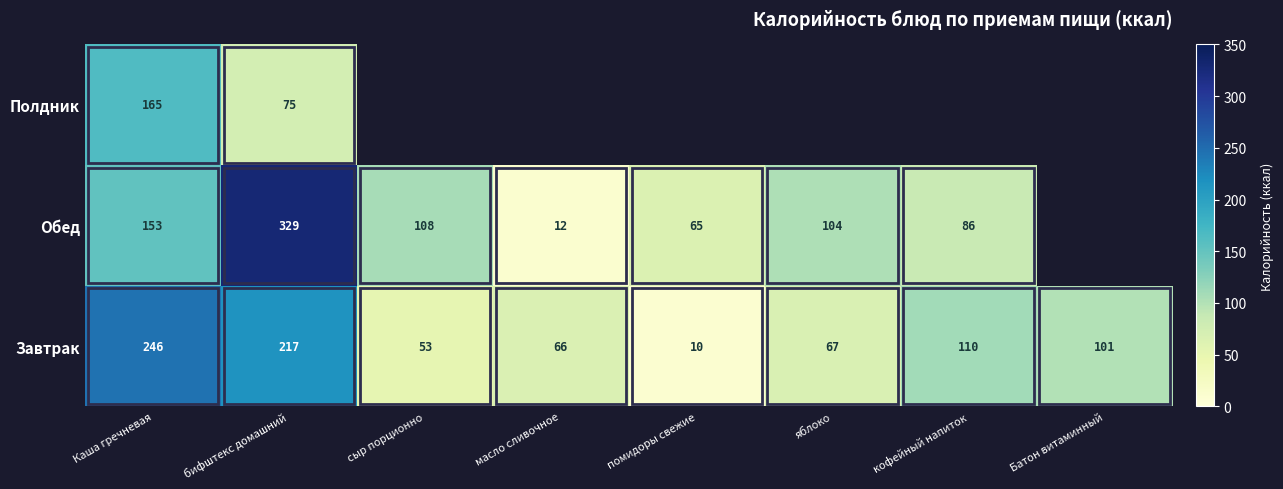

What value does the Завтрак series have at яблоко, to the nearest 5?

65